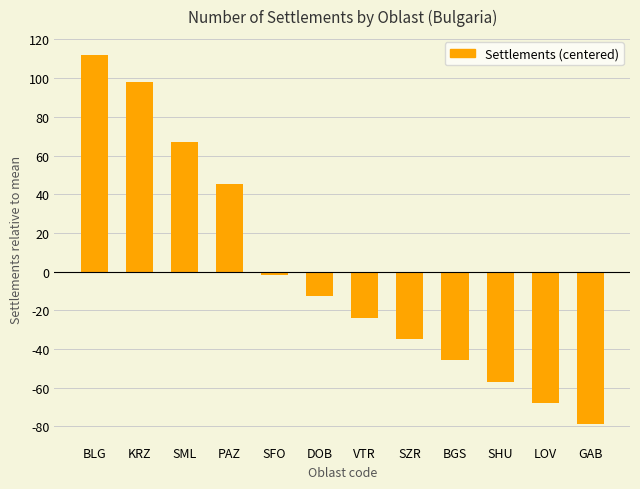

Rank the categories by value from lowest to highest.

GAB, LOV, SHU, BGS, SZR, VTR, DOB, SFO, PAZ, SML, KRZ, BLG